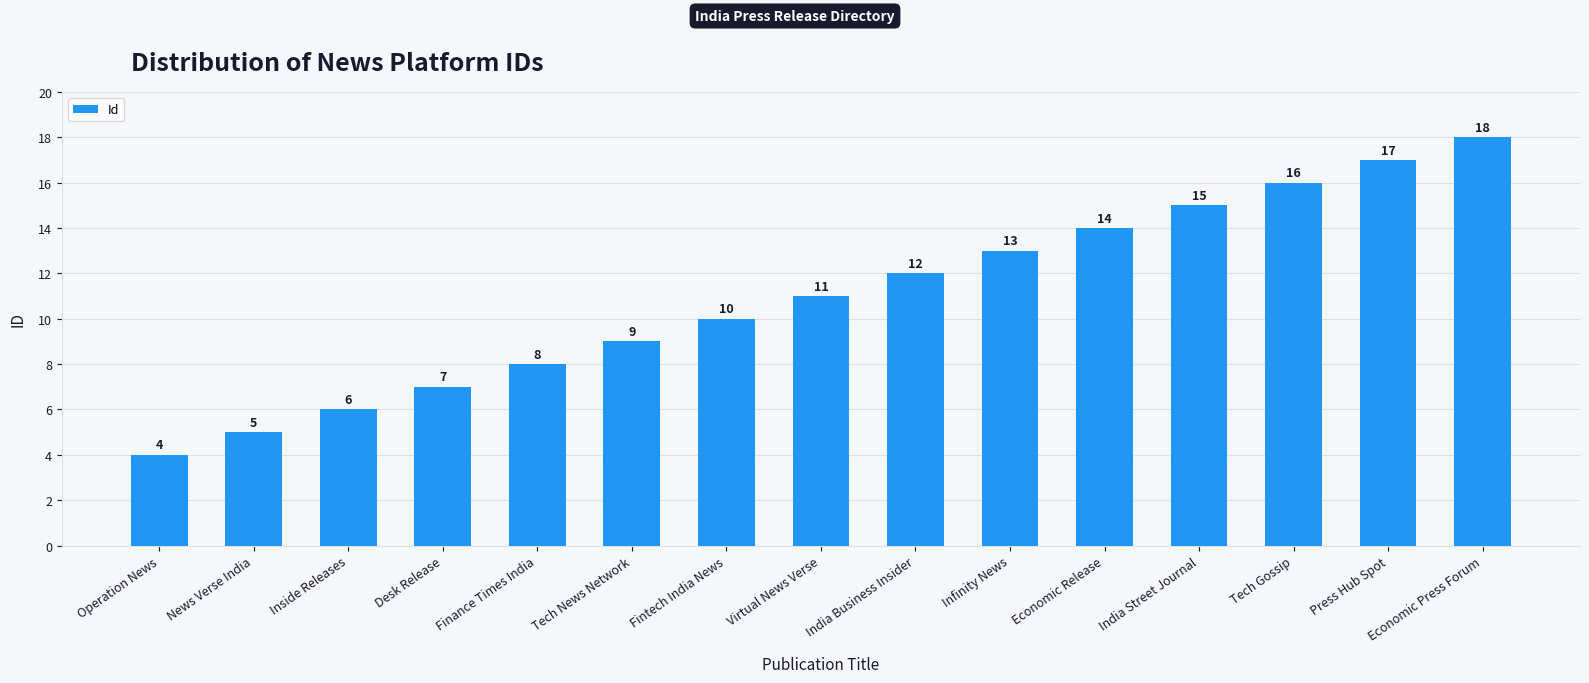

What is the maximum value shown in the chart?

18